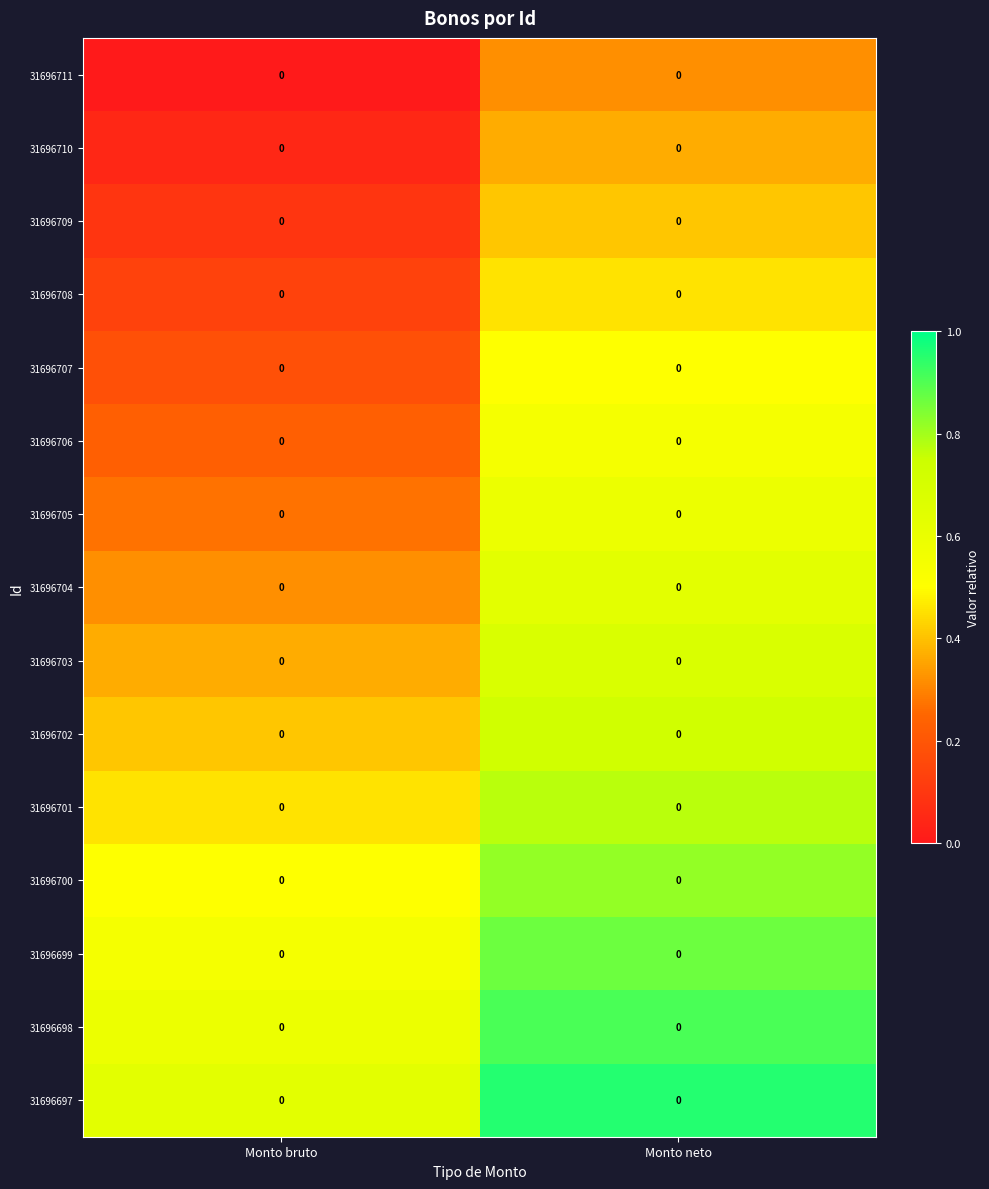

Is it true that 31696700 equals 1.2 at Monto neto?

False